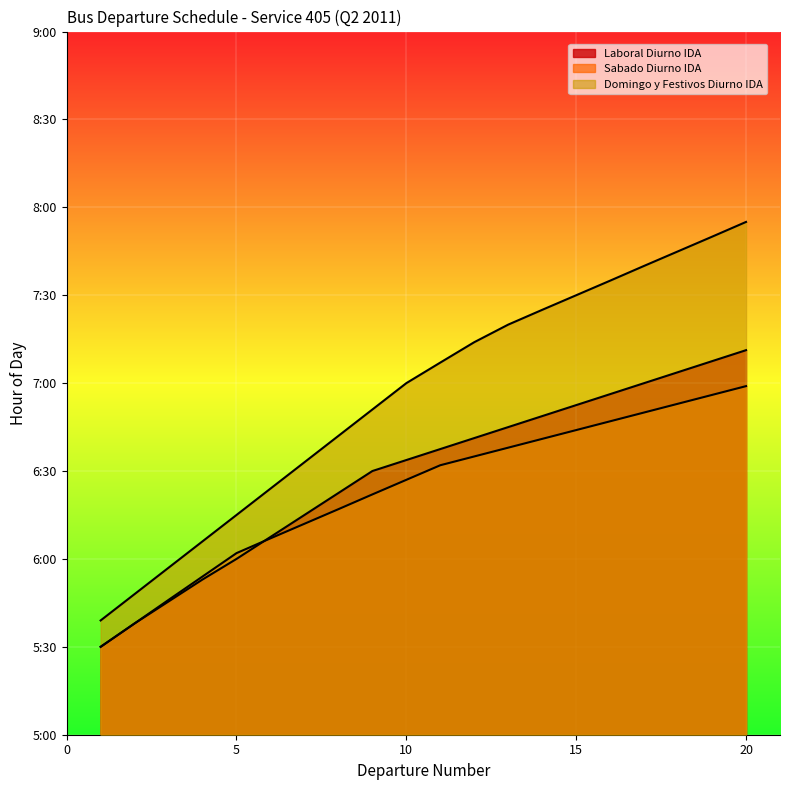

What is the greatest value displayed?

7.9